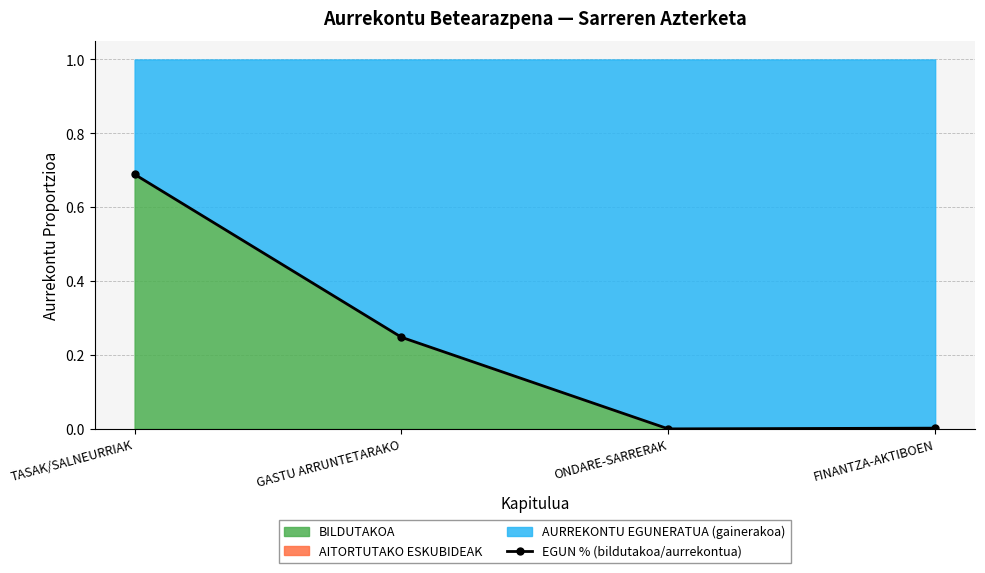

Reading right to left, extract all data points from this chart.

FINANTZA-AKTIBOEN=0.0	ONDARE-SARRERAK=0.0	GASTU ARRUNTETARAKO=0.2	TASAK/SALNEURRIAK=0.7